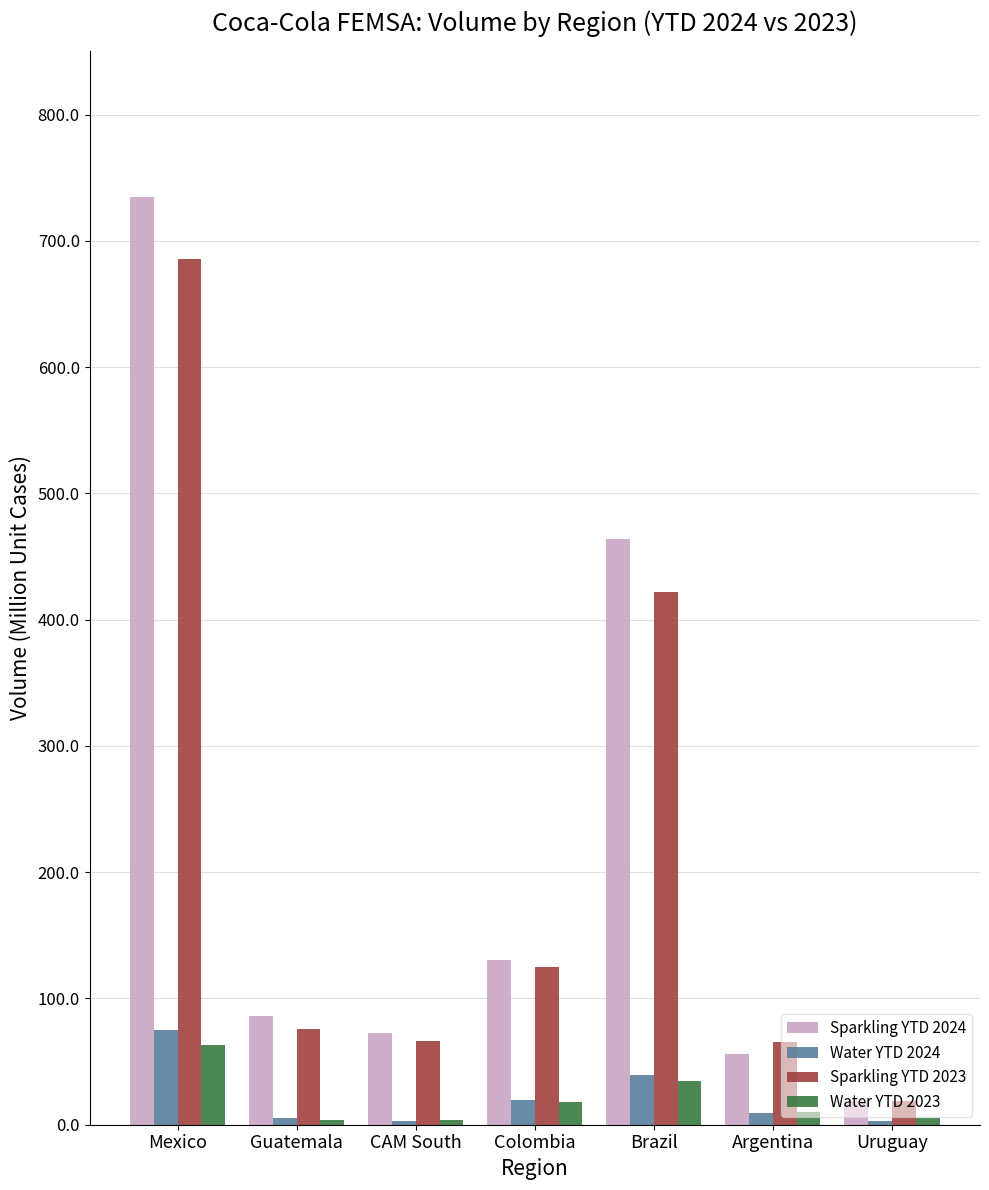

The value of Sparkling YTD 2023 at Mexico is 1068.5. True or false?

False